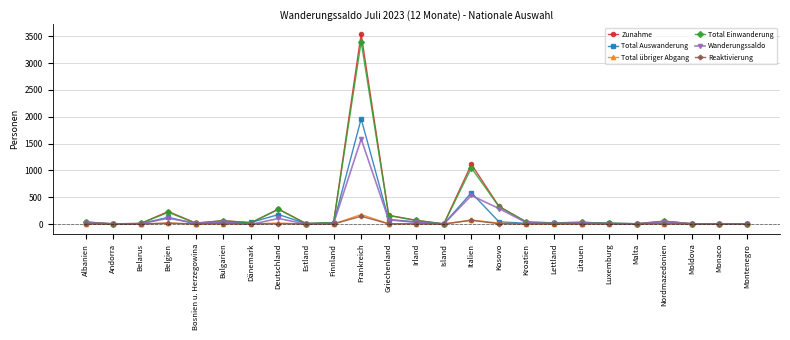

True or false: Wanderungssaldo and Total Auswanderung cross at least once.

True